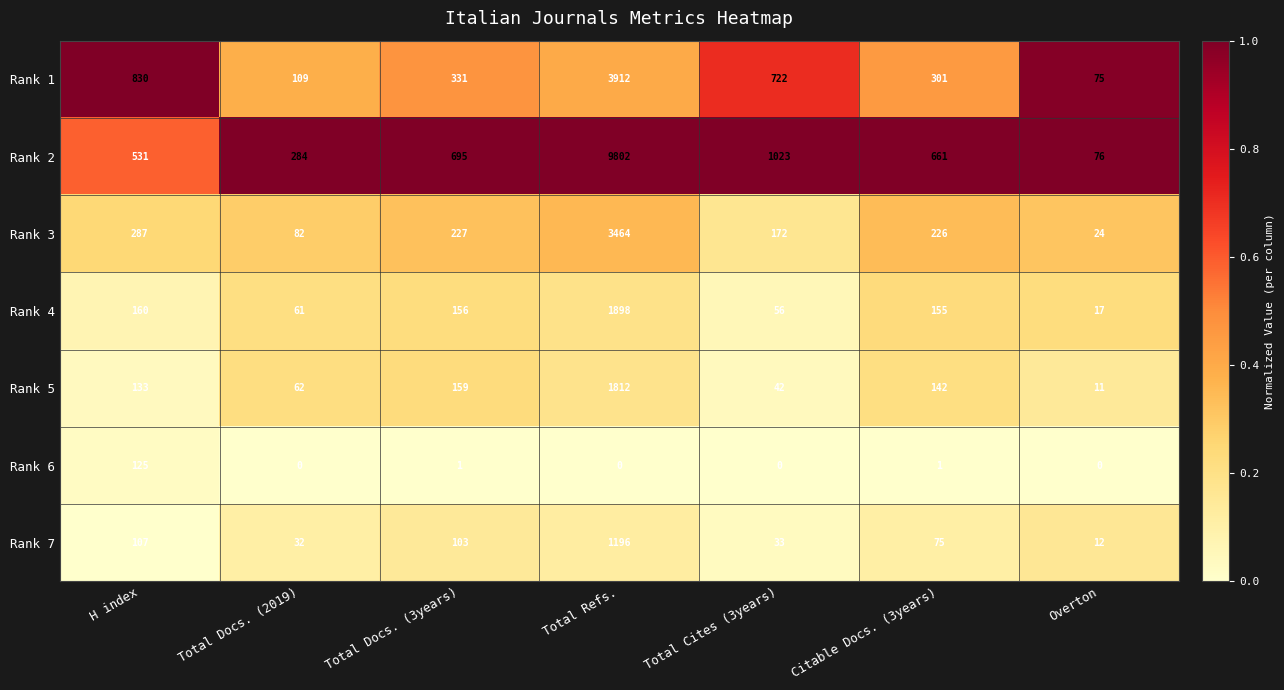

What is the sum of the Rank 7 values at H index and Total Docs. (3years)?

210